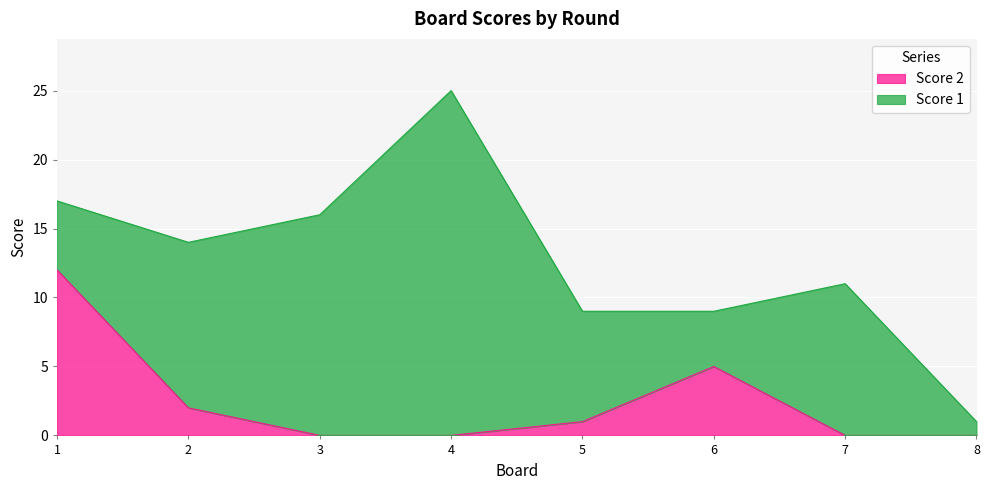

The chart shows a value of 0 at 4. True or false?

True